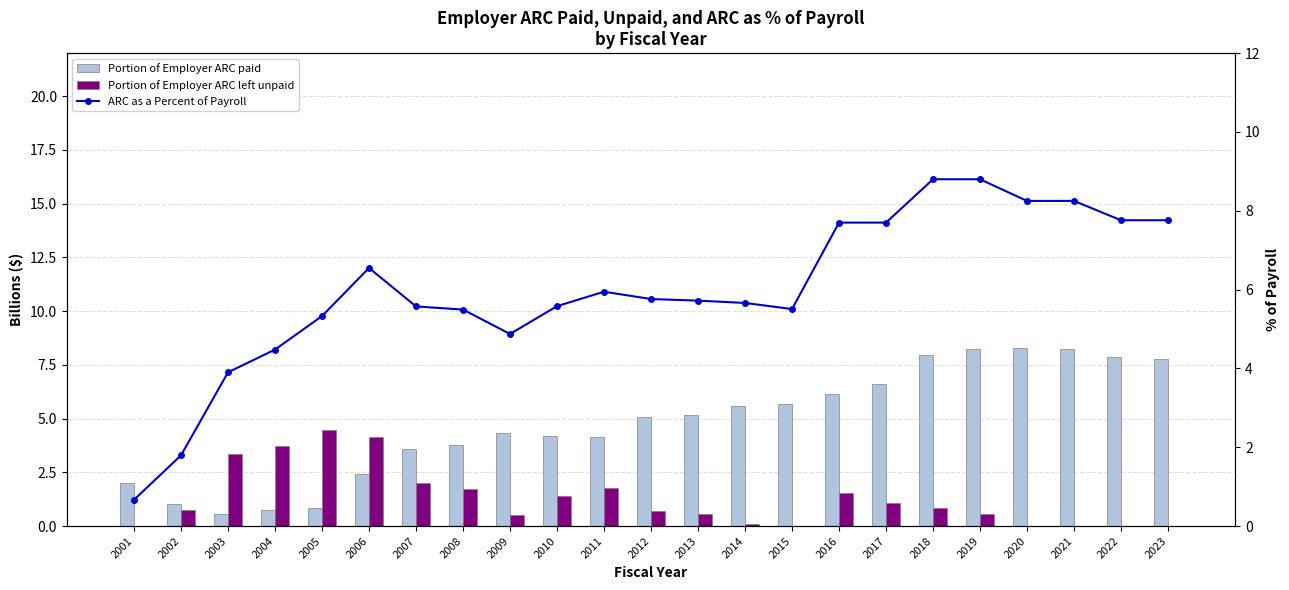

What is the sum of the Portion of Employer ARC paid values at 2018 and 2012?

13.0